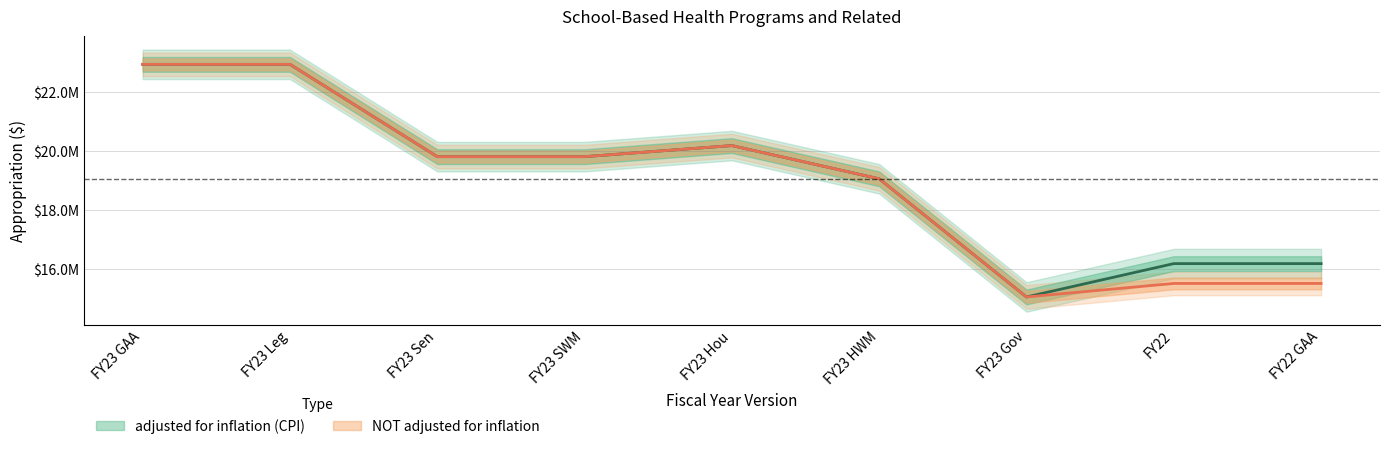

True or false: adjusted for inflation (CPI) has more than 2 interior local peaks.

False